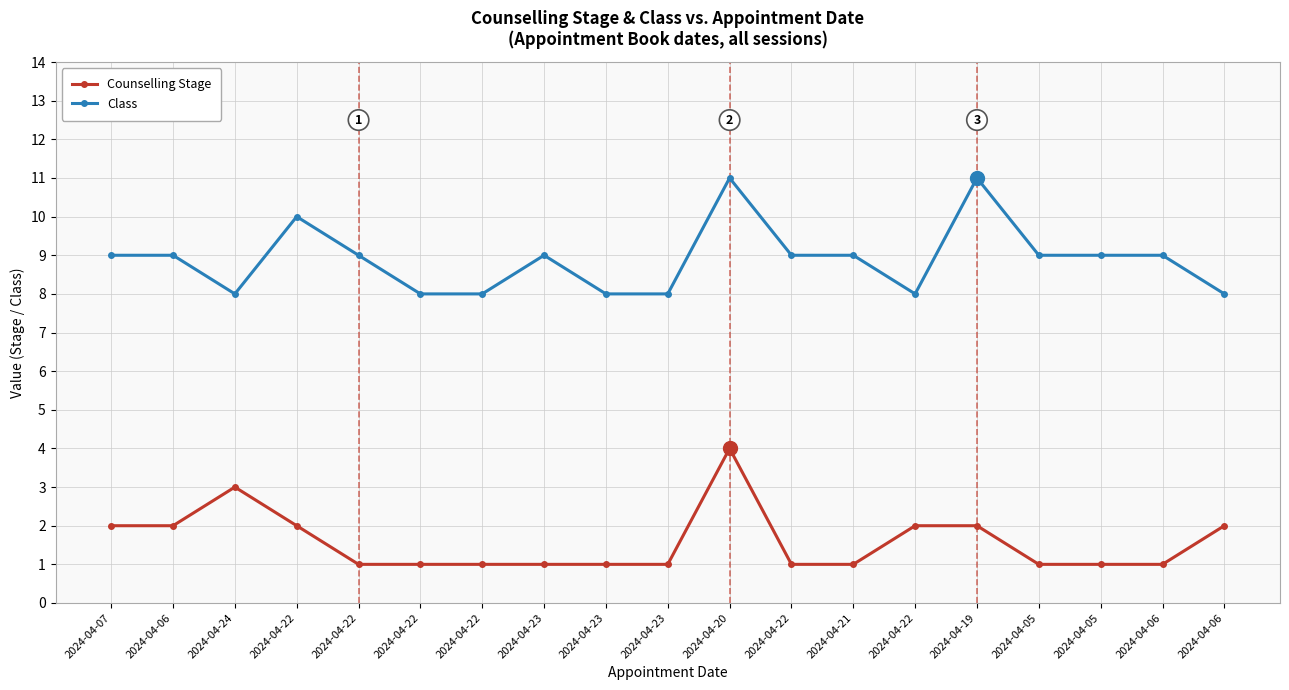

Which has a higher value, 2024-04-05 or 2024-04-23?

2024-04-05